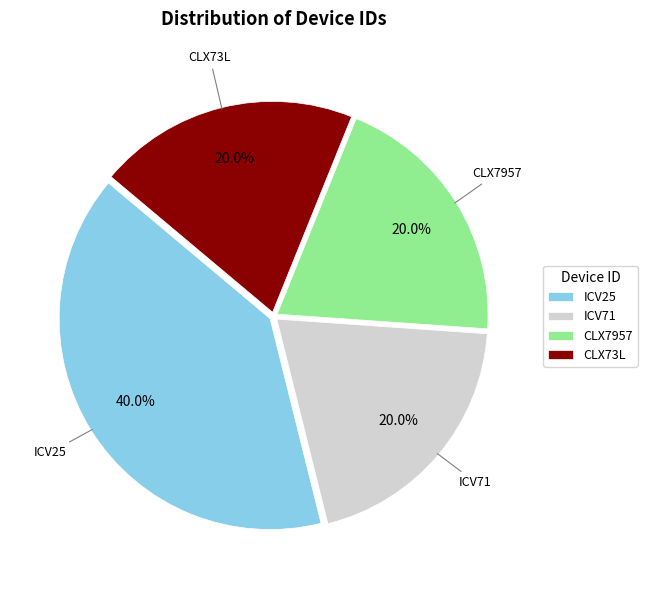

Is the sum of ICV25 and ICV71 greater than half?

Yes